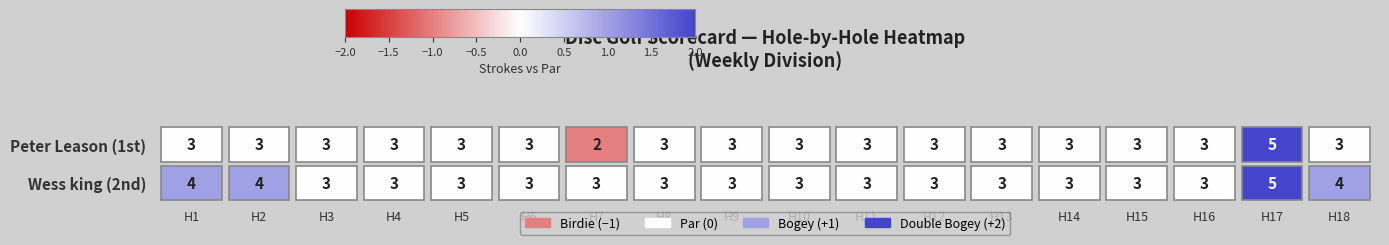

The value of Wess king at hole_15 is 3. True or false?

True